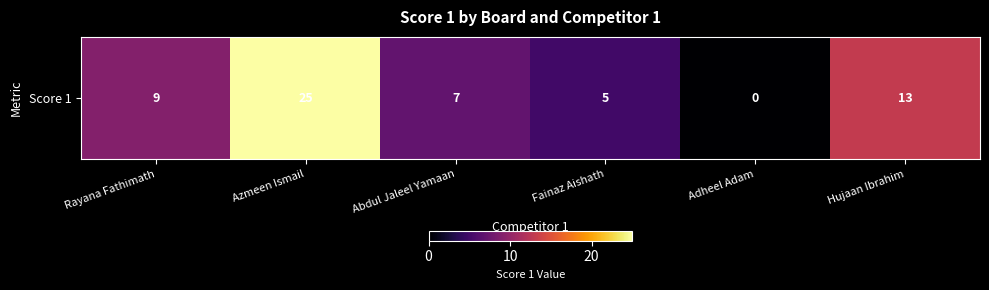

The value at Fainaz Aishath is 8. True or false?

False